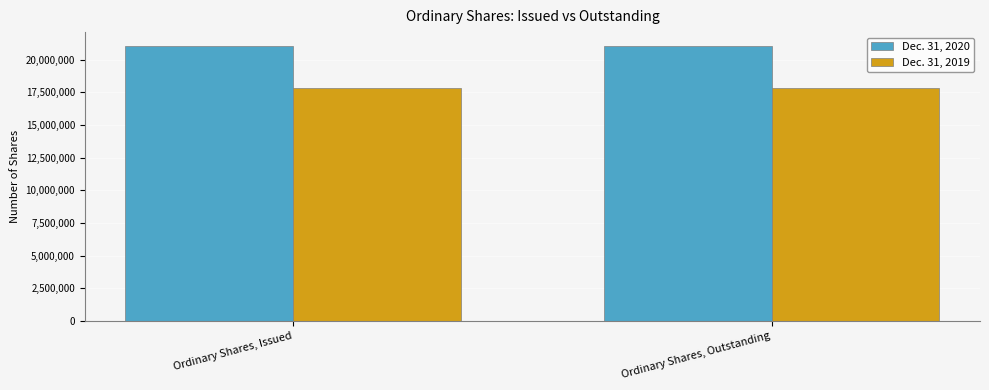

At Ordinary Shares, Outstanding, list the series in order from largest to smallest.

Dec. 31, 2020, Dec. 31, 2019